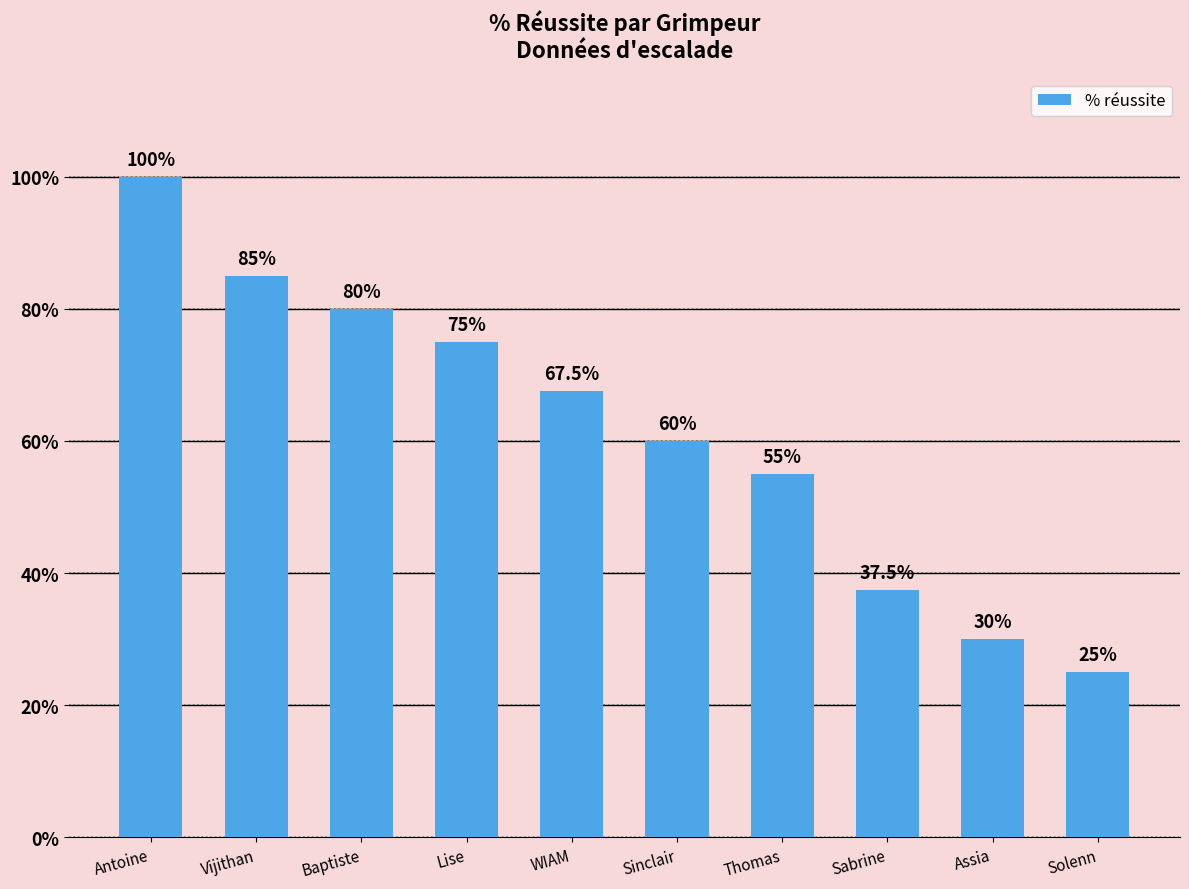

Approximately how many times larger is the value at Lise compared to Thomas?

1.4